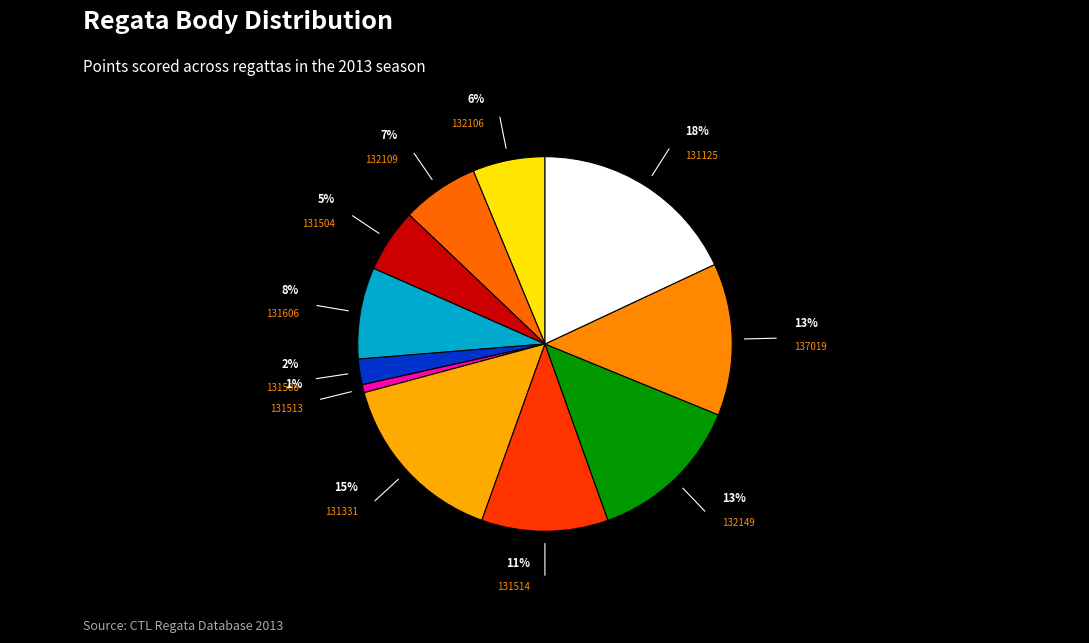

Rank the categories by value from highest to lowest.

131125, 131331, 132149, 137019, 131514, 131606, 132109, 132106, 131504, 131508, 131513